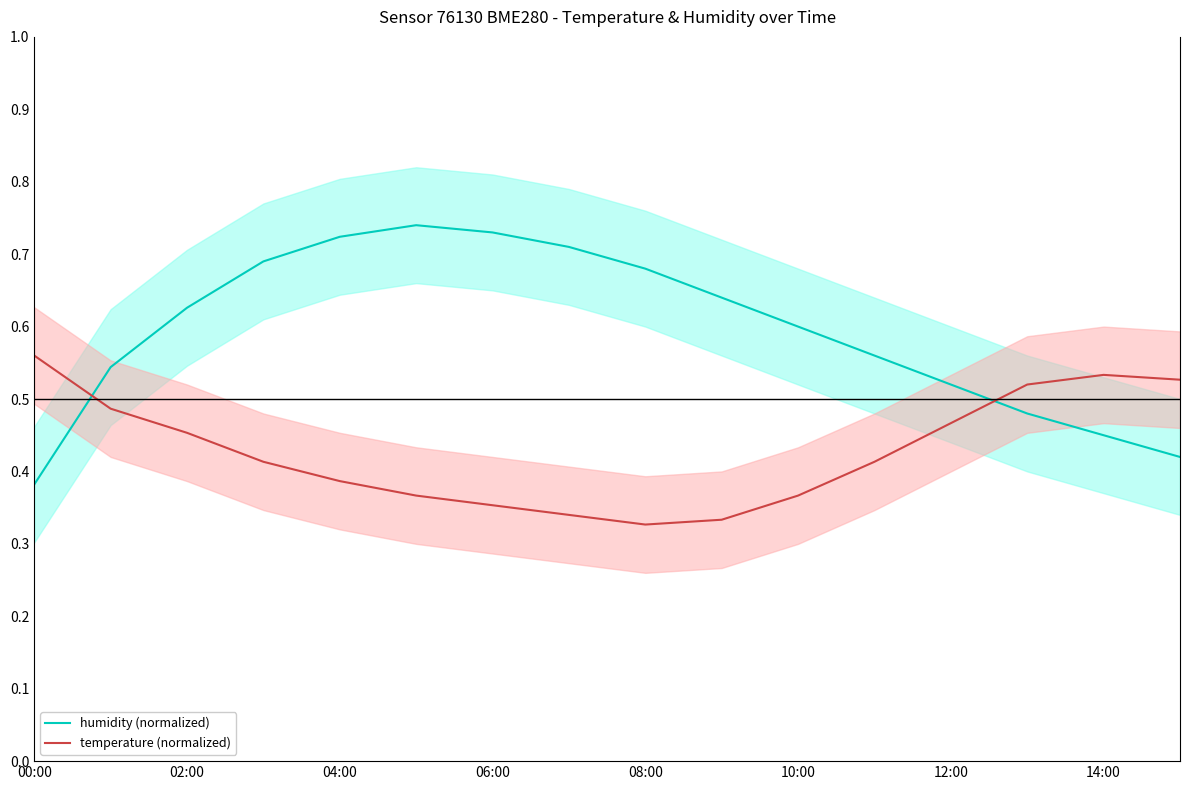

True or false: humidity (normalized) and temperature (normalized) cross at least once.

True